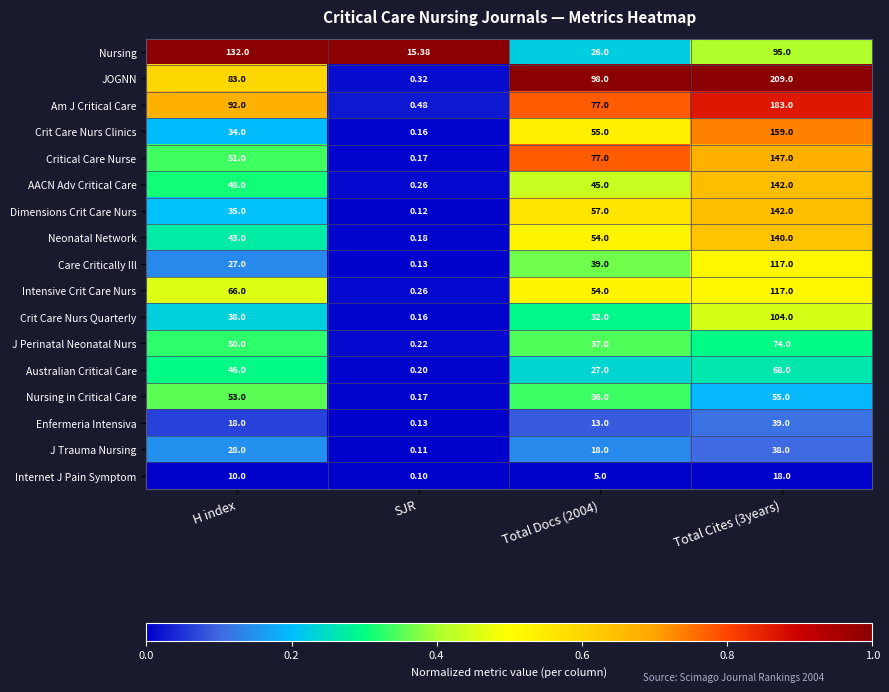

At how many categories does at least one series exceed 0?

4